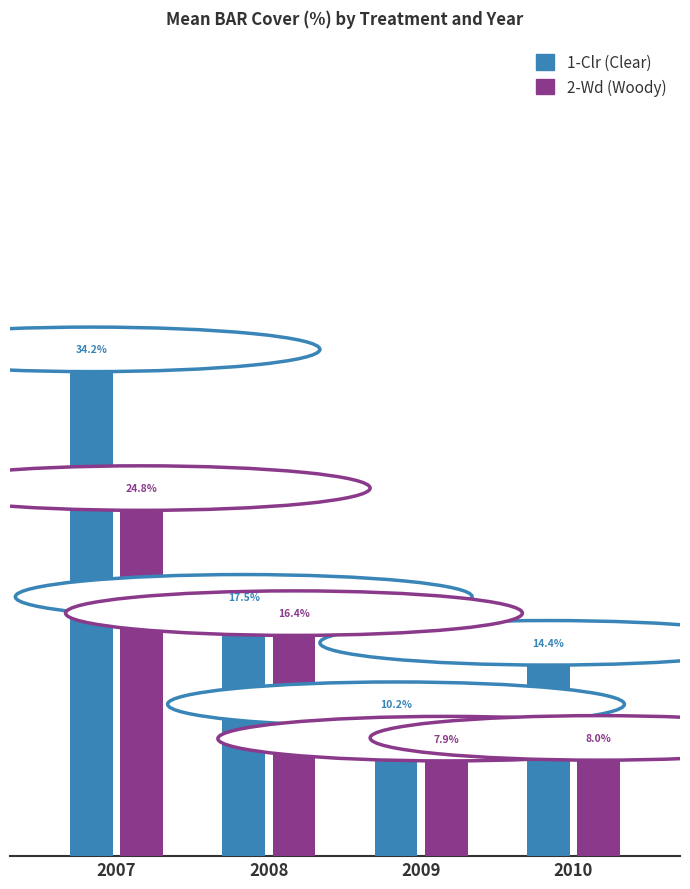

How many groups of bars are there?

4